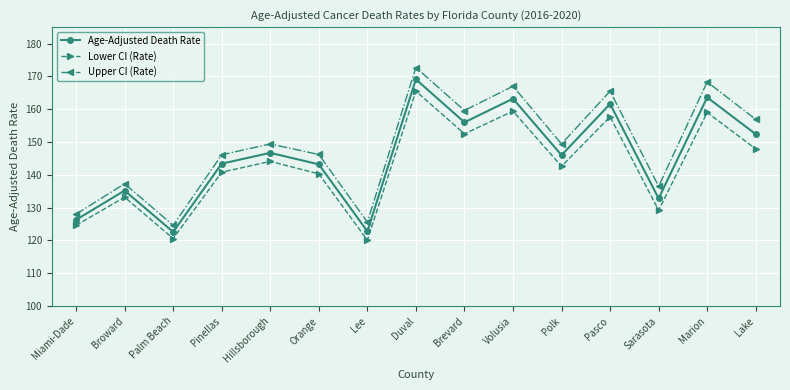

In Age-Adjusted Death Rate, how many points are higher than both neighbors (excluding endpoints)?

6